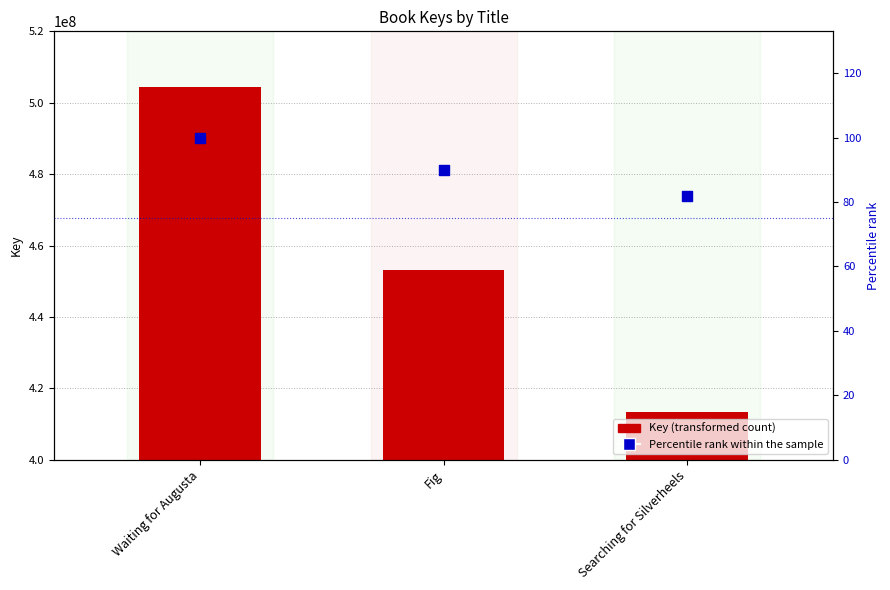

Is the value of Key at Searching for Silverheels greater than the value of Percentile rank within the sample at Fig?

Yes